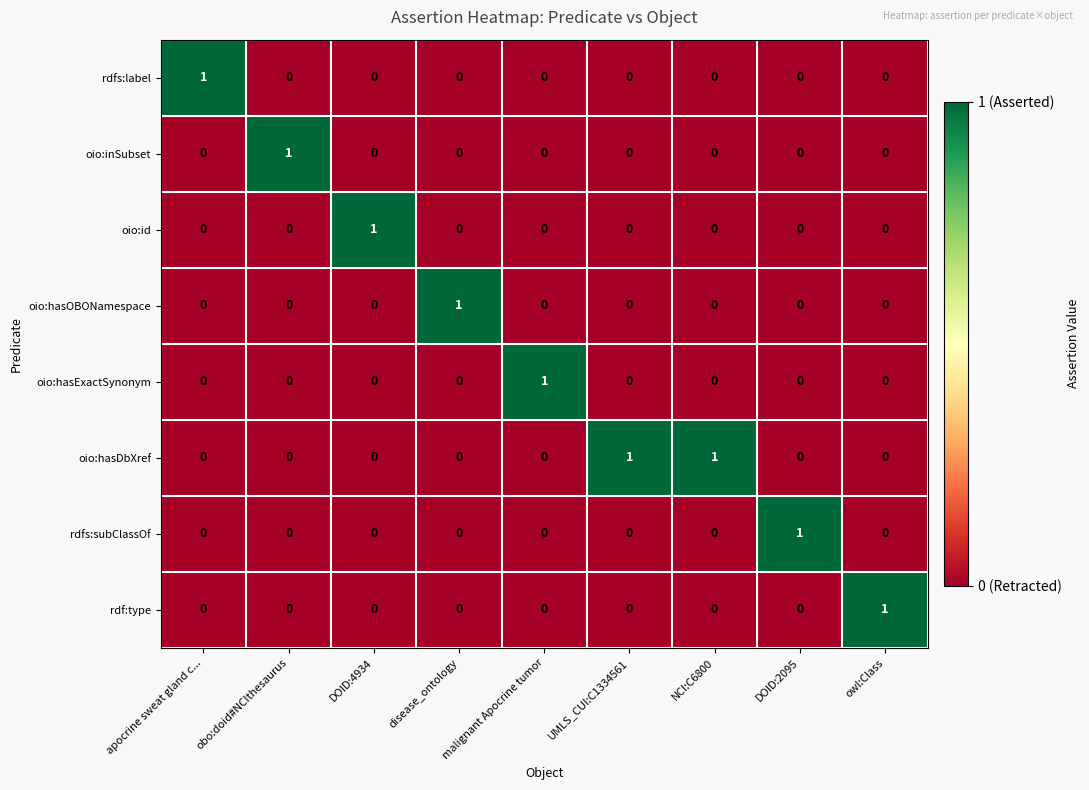

Which category has the highest value in the rdf:type series?

owl:Class